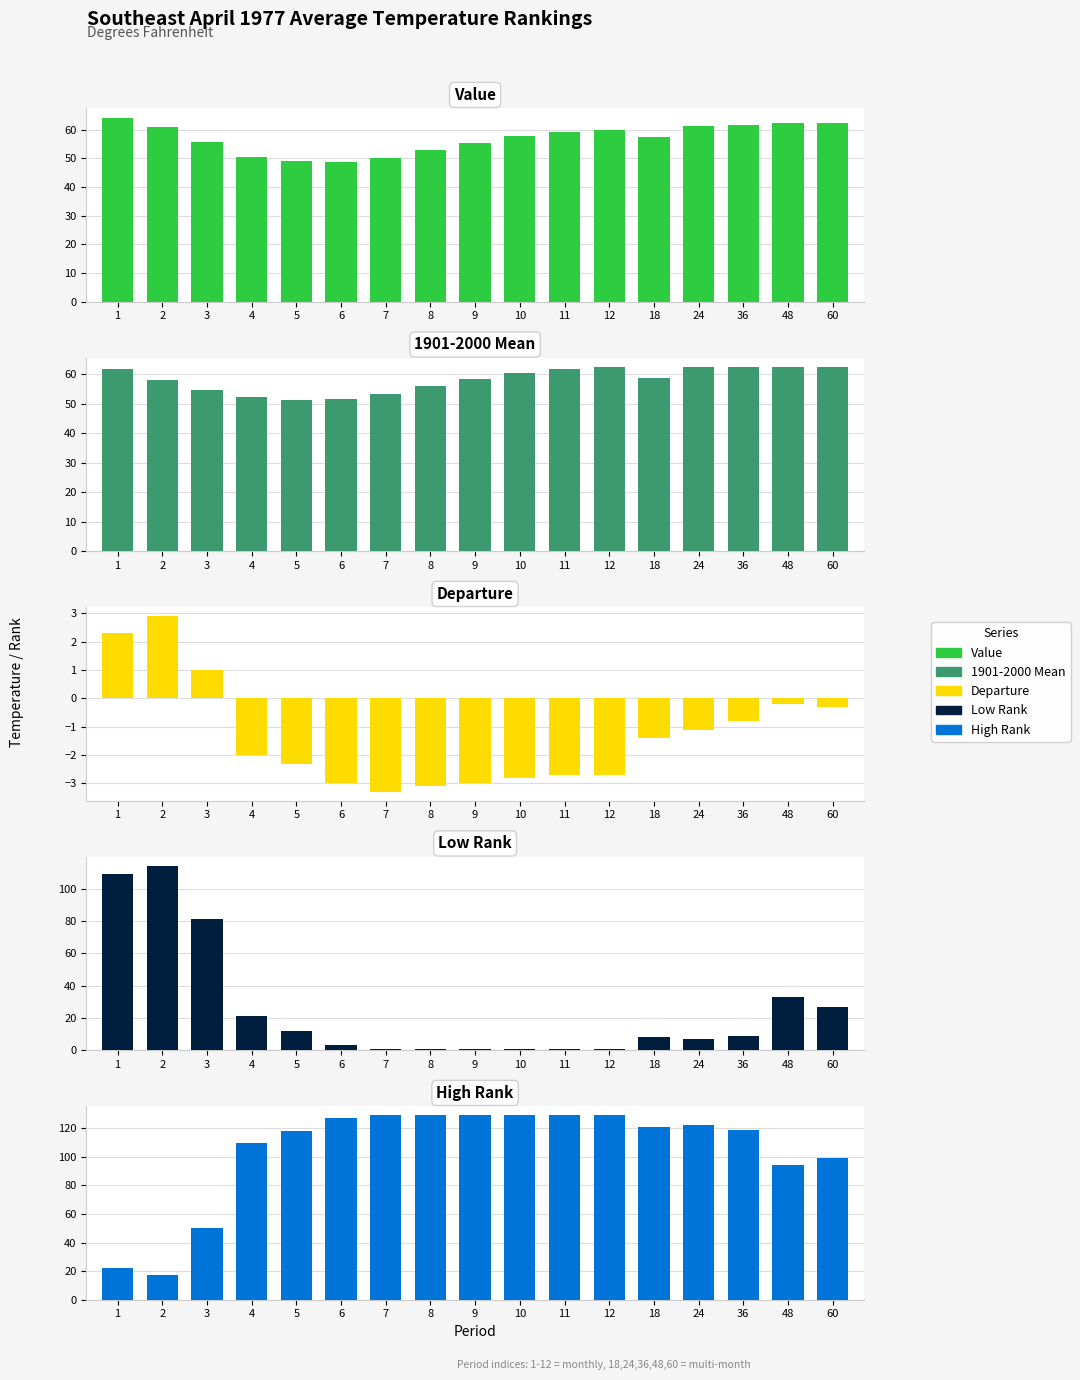

Reading left to right, transcribe all the data shown in this chart.

Value: 64.2	61.0	55.6	50.3	48.9	48.7	50.1	52.8	55.4	57.6	59.1	59.8	57.5	61.4	61.7	62.3	62.2
1901-2000 Mean: 61.9	58.1	54.6	52.3	51.2	51.7	53.4	55.9	58.4	60.4	61.8	62.5	58.9	62.5	62.5	62.5	62.5
Departure: 2.3	2.9	1.0	-2.0	-2.3	-3.0	-3.3	-3.1	-3.0	-2.8	-2.7	-2.7	-1.4	-1.1	-0.8	-0.2	-0.3
Low Rank: 109.0	114.0	81.0	21.0	12.0	3.0	1.0	1.0	1.0	1.0	1.0	1.0	8.0	7.0	9.0	33.0	27.0
High Rank: 22.0	17.0	50.0	110.0	118.0	127.0	129.0	129.0	129.0	129.0	129.0	129.0	121.0	122.0	119.0	94.0	99.0